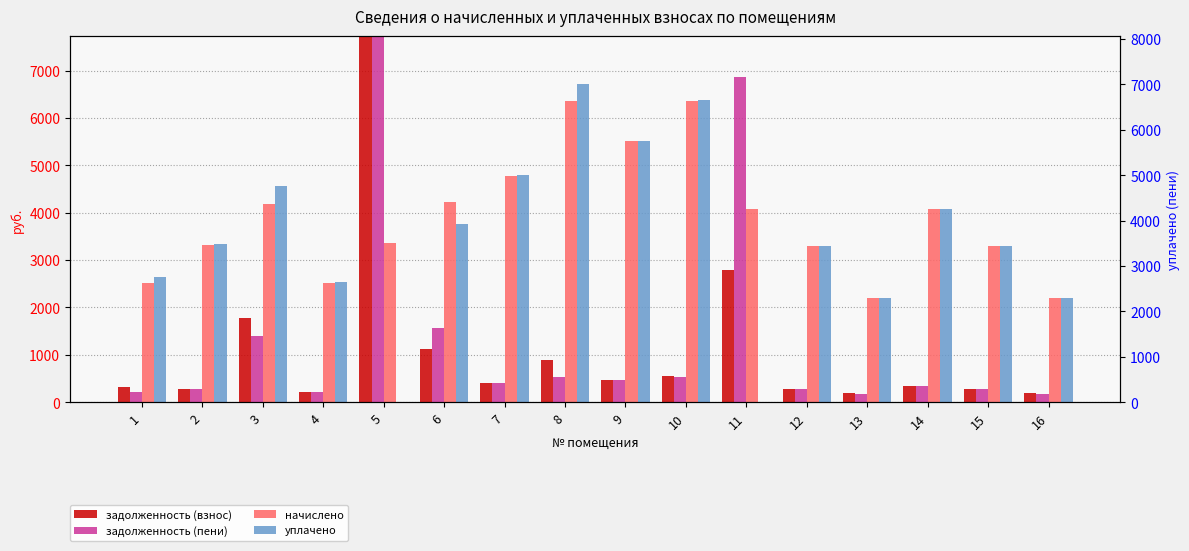

What is the value of the начислено bar at the 11th from the left?

4075.6